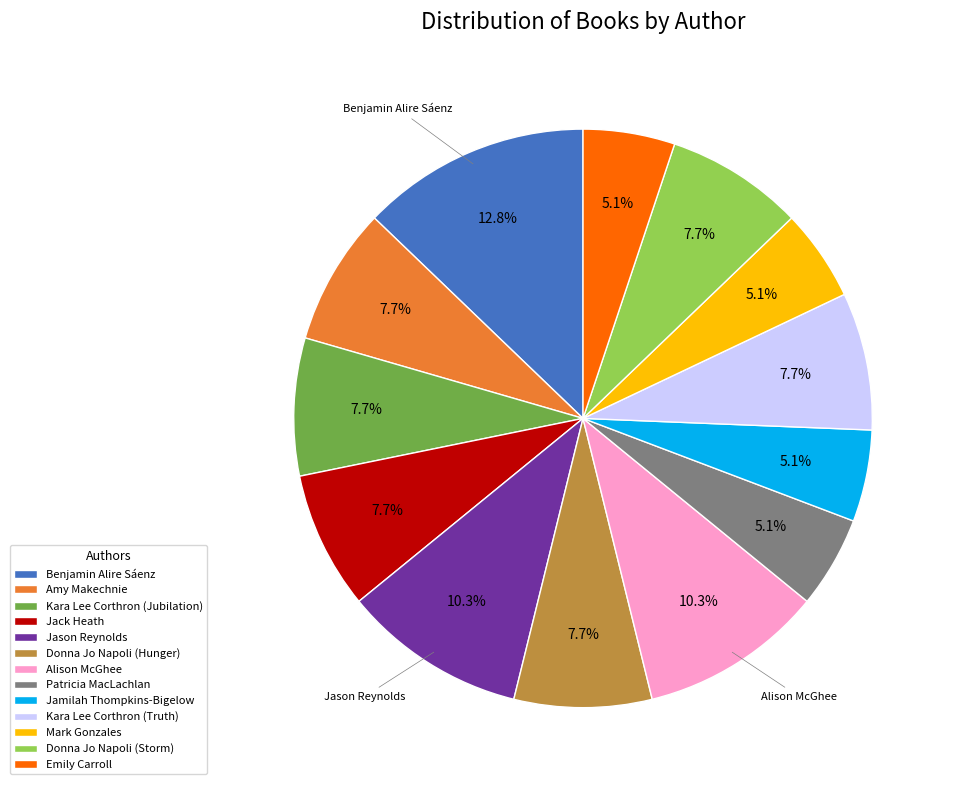

What is the largest slice in the pie chart?

Benjamin Alire Sáenz